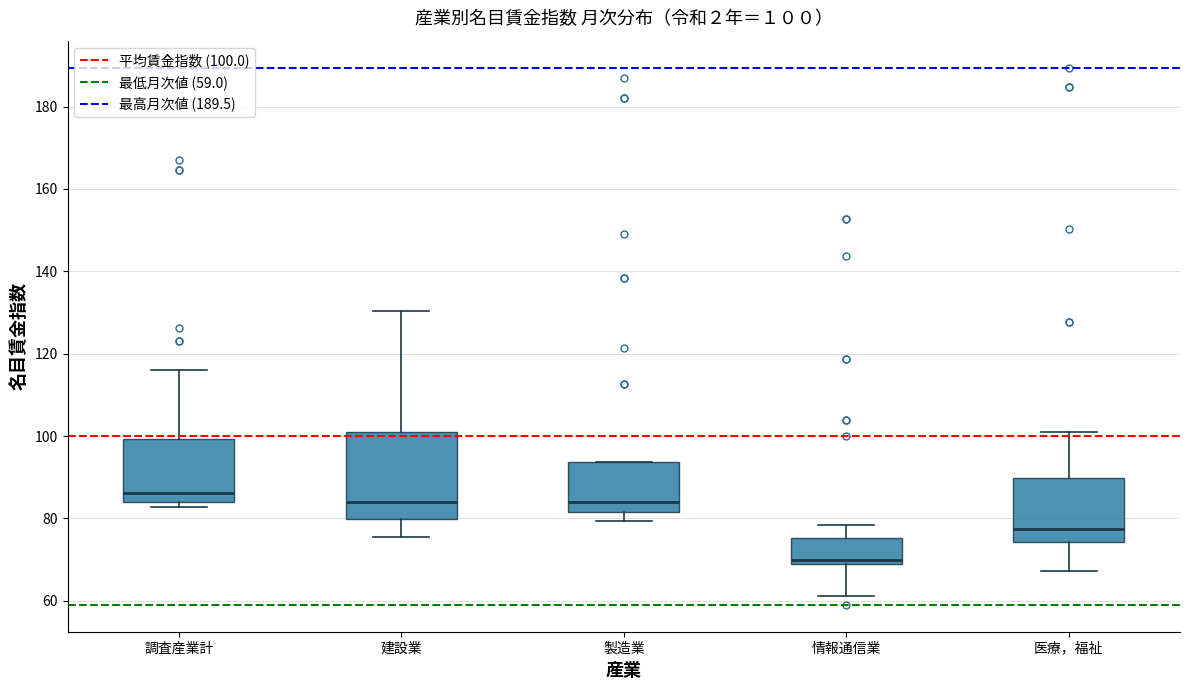

Comparing the boxes themselves (not the whiskers), which one is the tallest?

建設業